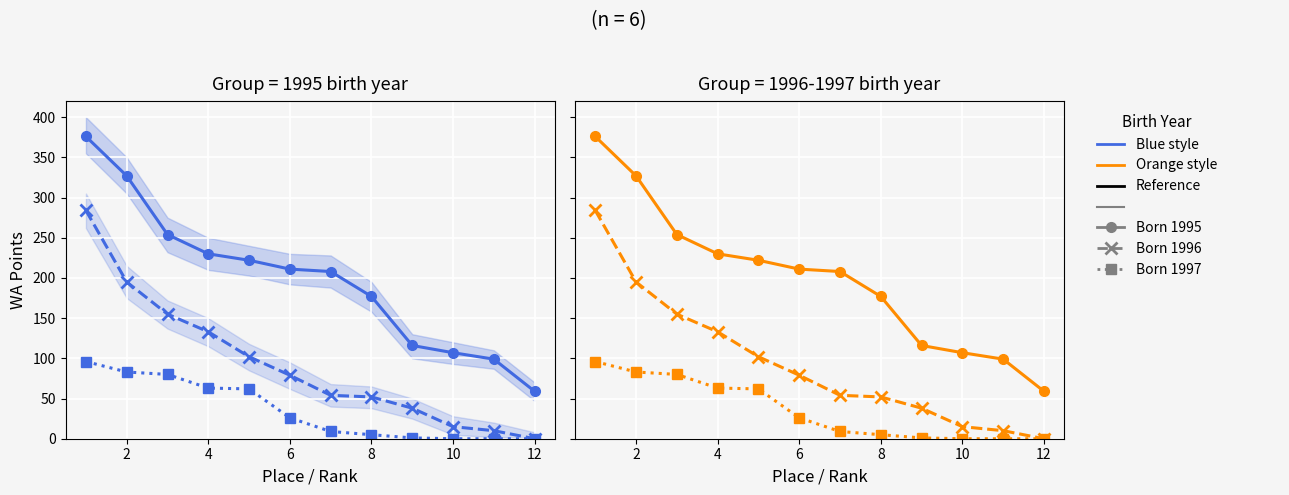

At 10, list the series in order from largest to smallest.

Born 1995, Born 1996, Born 1997